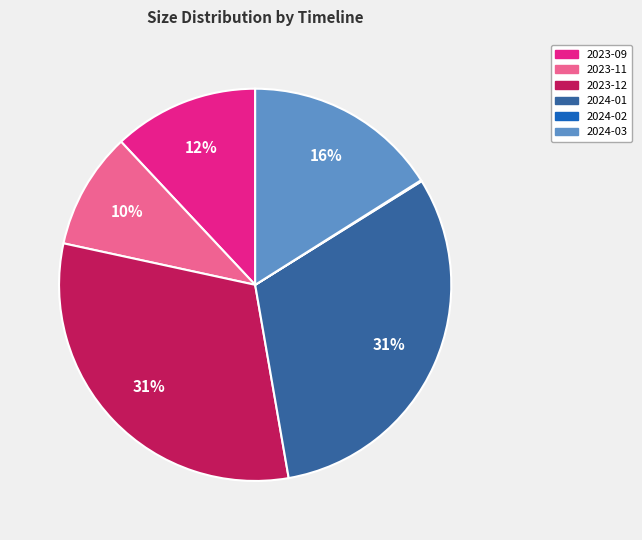

To the nearest percent, what is the average slice percentage?

17%